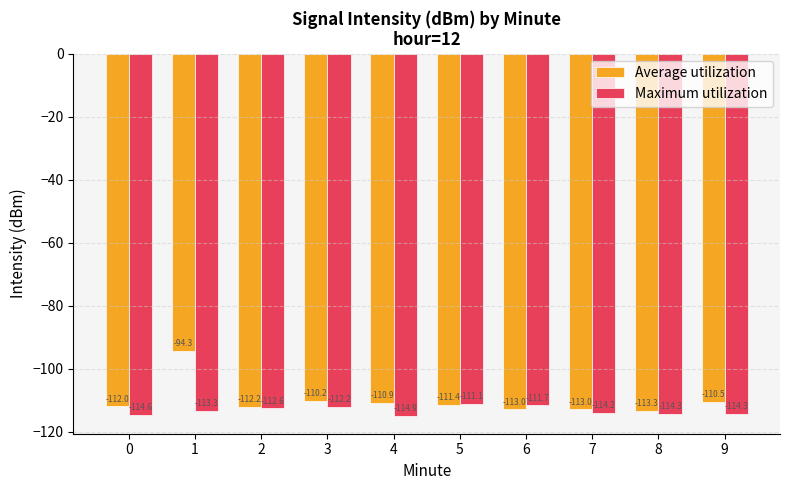

The Maximum utilization series shows -183.3 at 9. True or false?

False